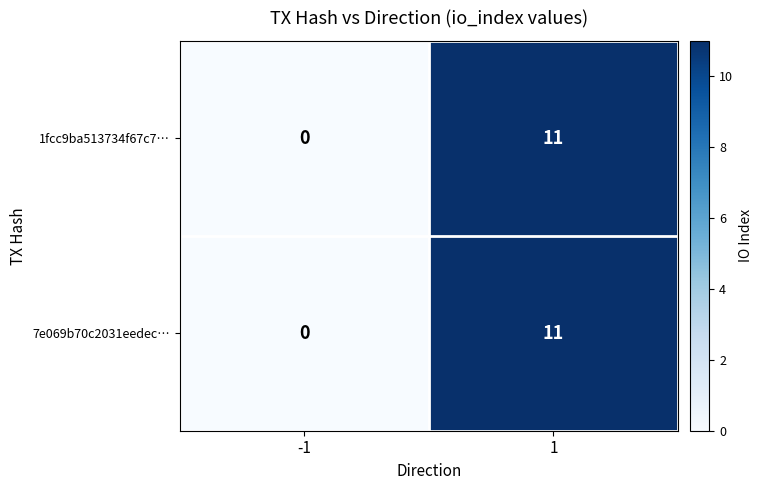

What is the sum of the 1fcc9ba513734f67c7… values at -1 and 1?

11